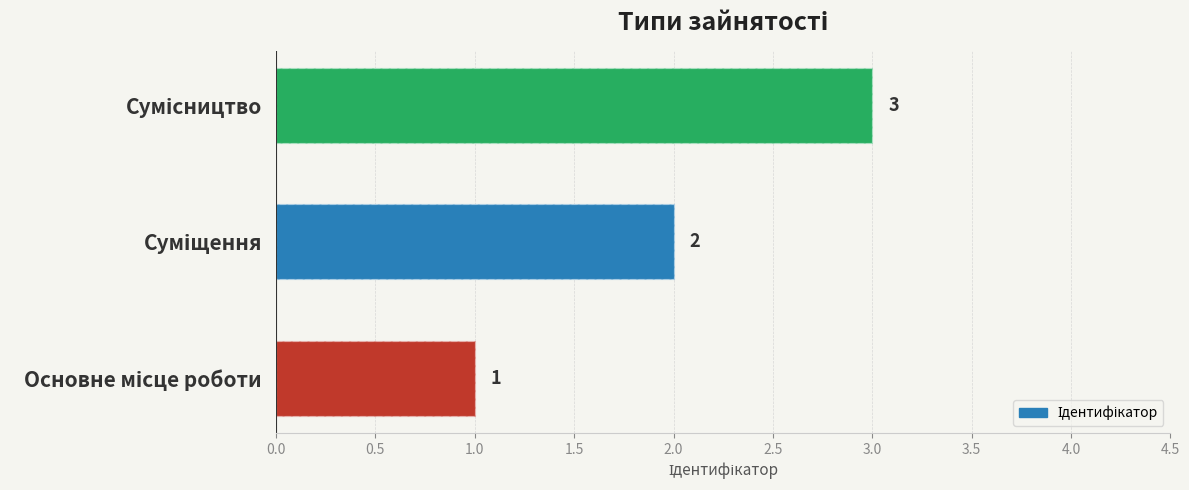

Count the values in the range 1 to 3.

3